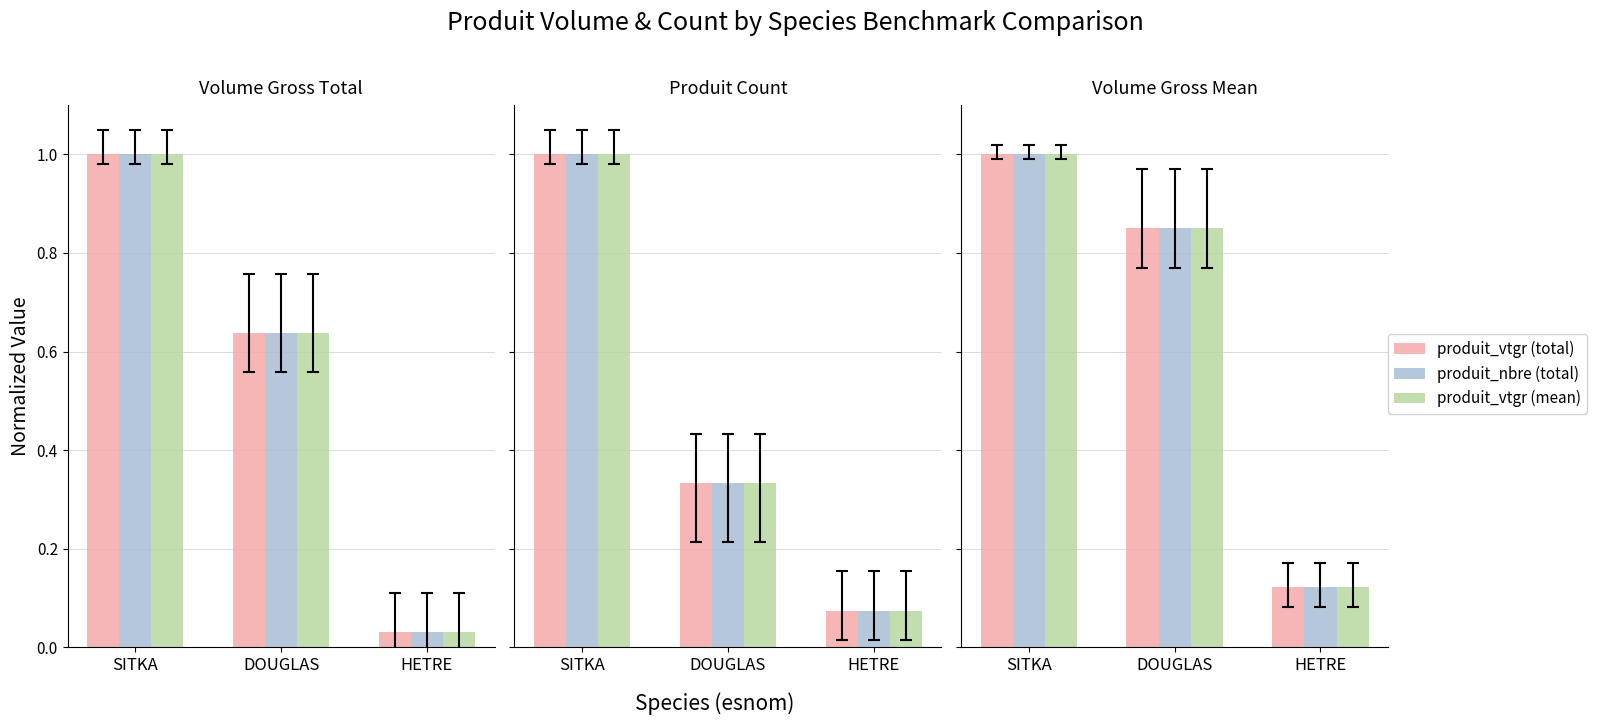

What position from the right is HETRE?

1